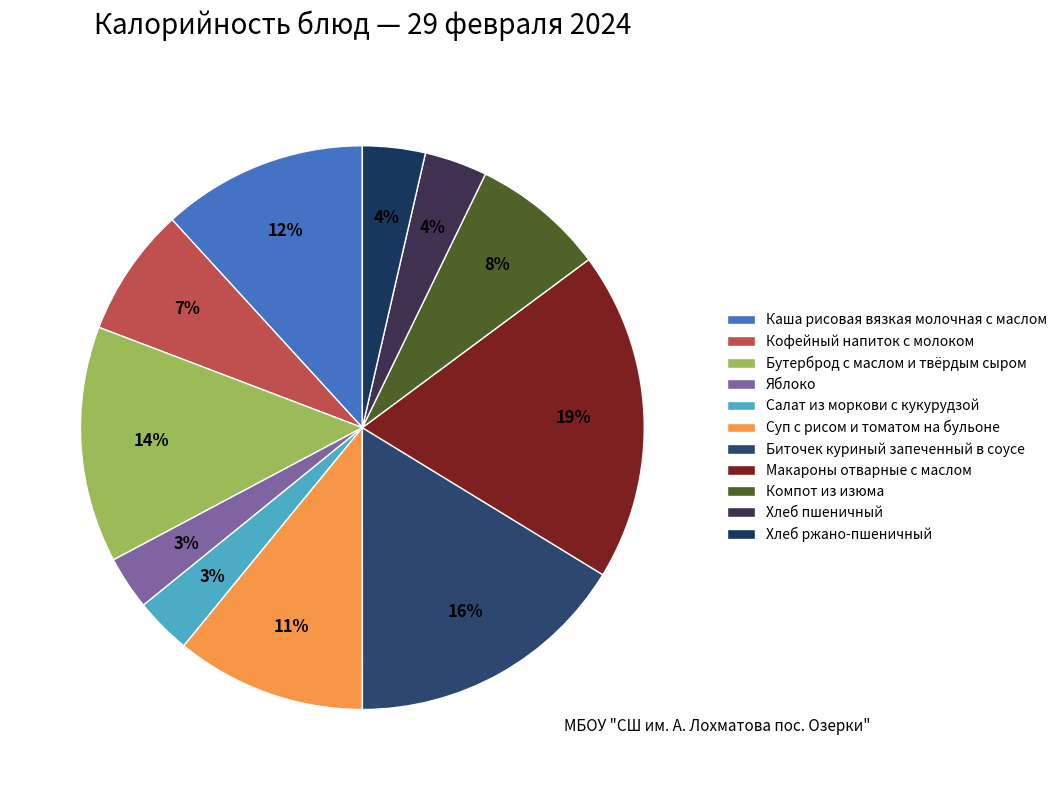

Which category has the biggest portion of the pie?

Макароны отварные с маслом